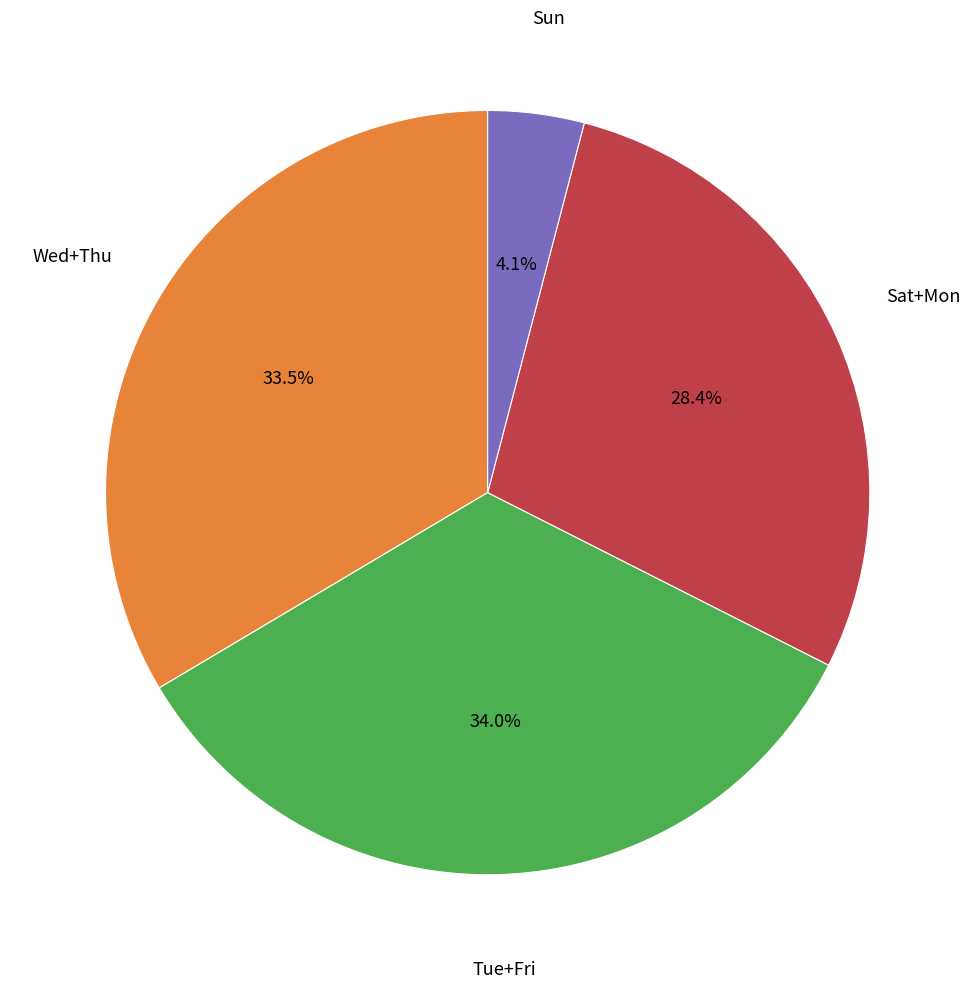

Is there any slice that represents more than half of the pie?

No